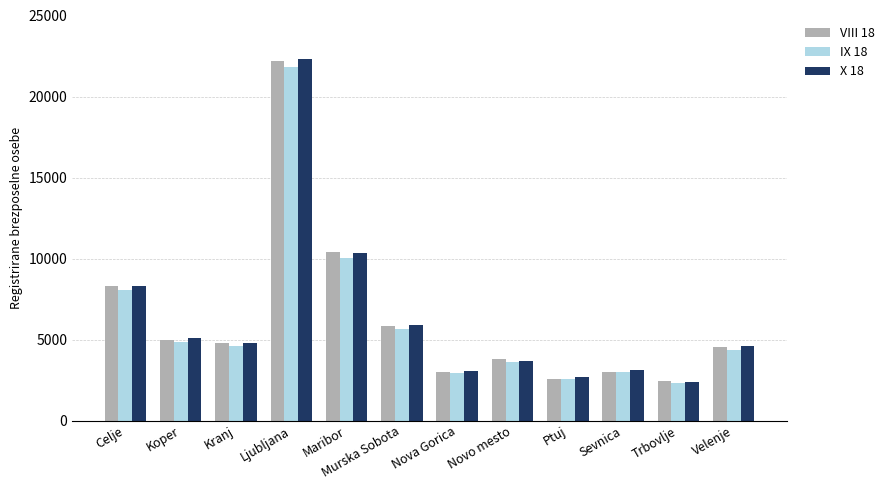

What is the label of the 11th bar from the right?

Koper